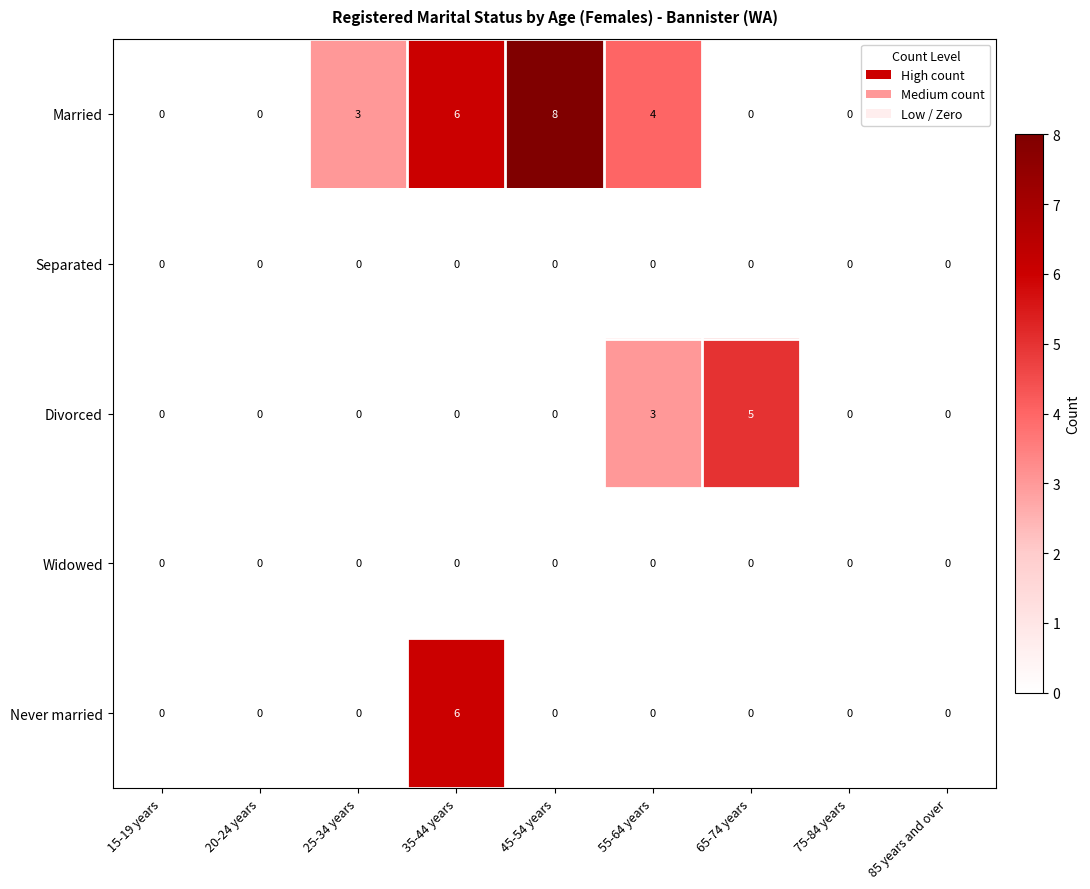

Where is Divorced nearest to the value 2?

55-64 years